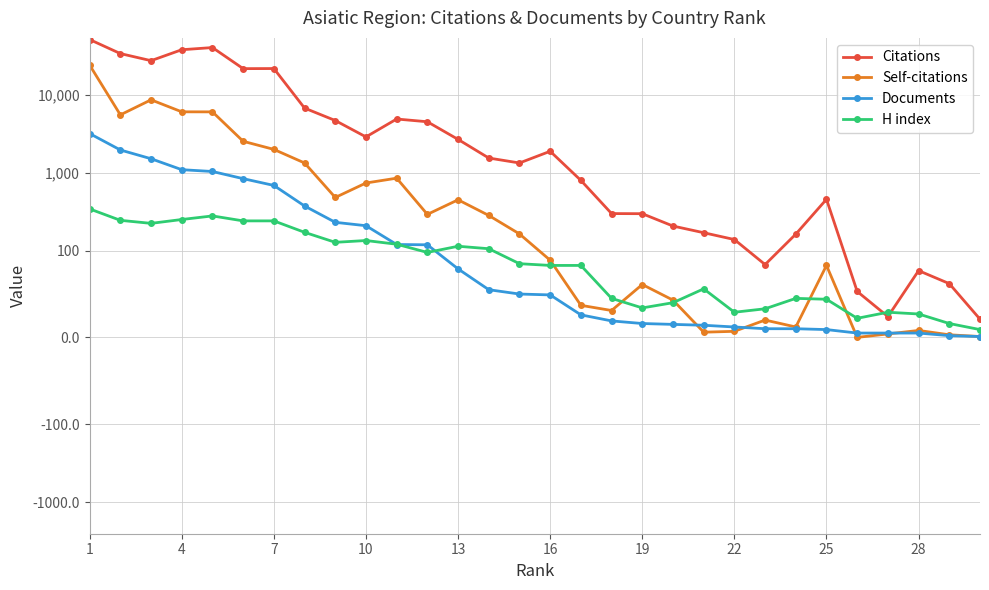

Does the chart display data point markers on the line(s)?

Yes